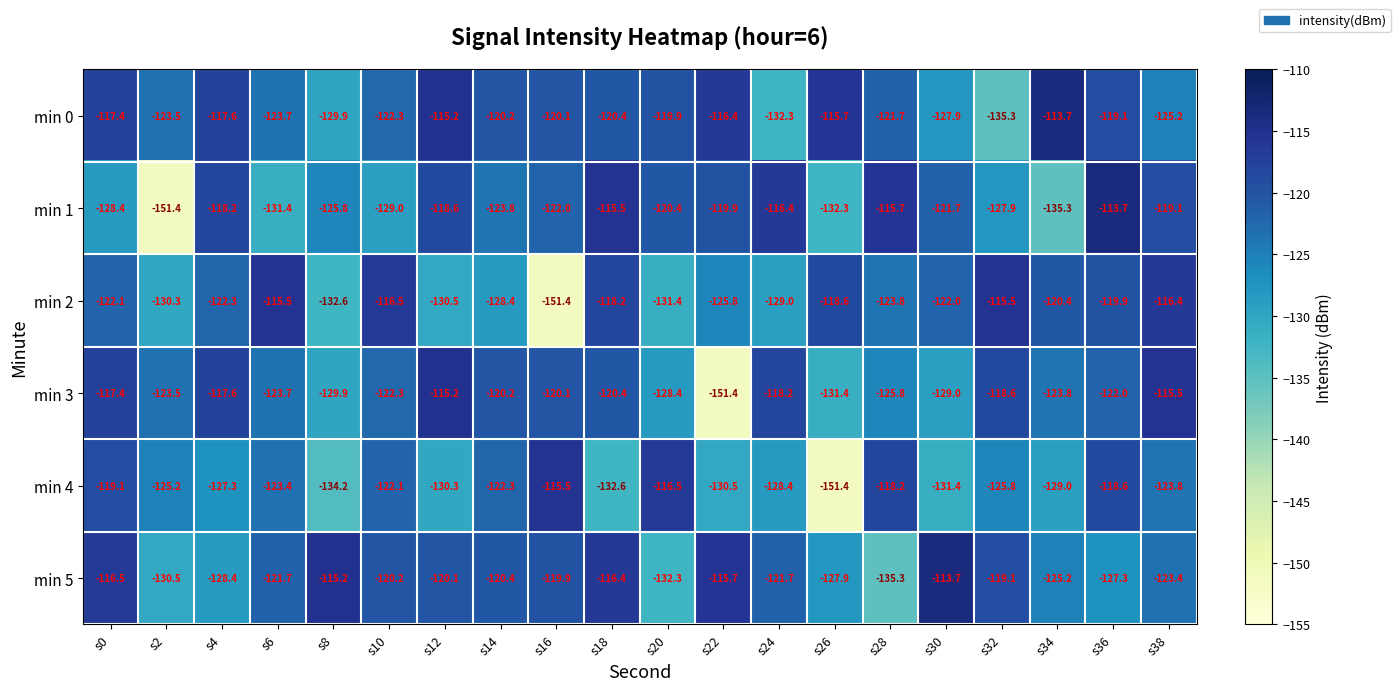

At which label is min 3 closest to -133?

s26